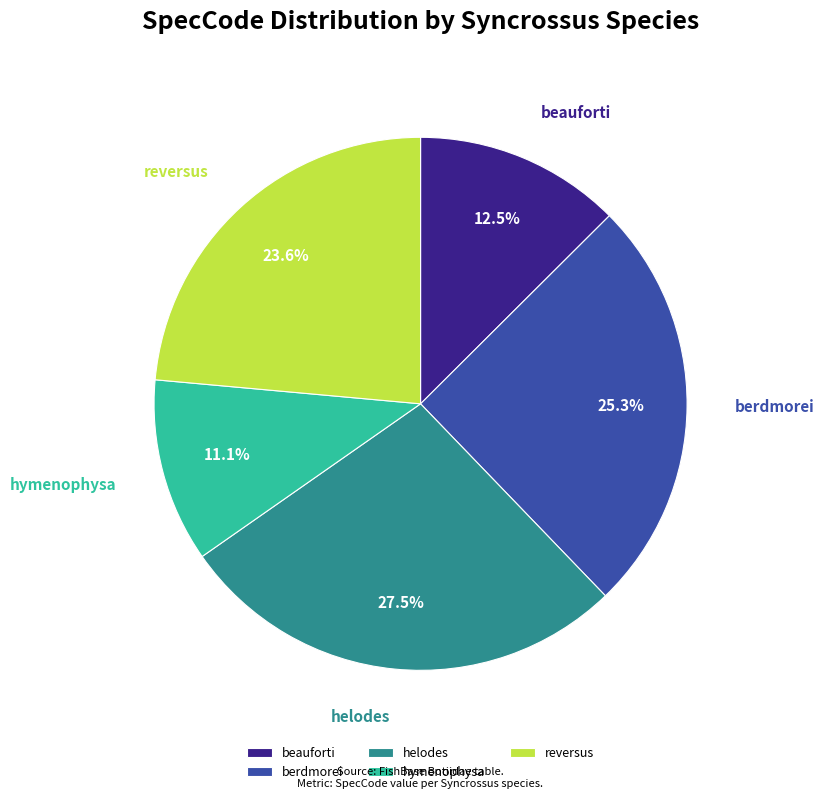

How many slices are in this pie chart?

5